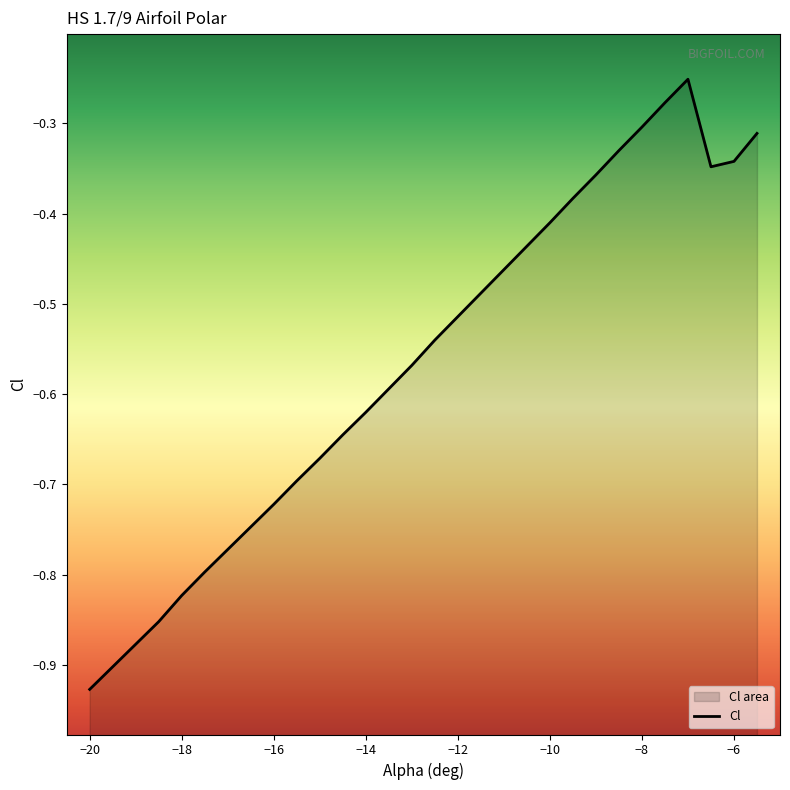

Which label corresponds to the smallest value in the chart?

-20